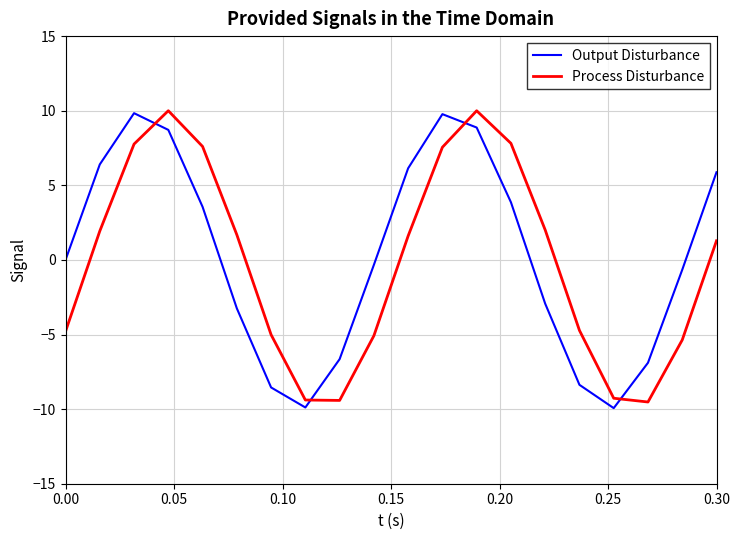

True or false: Output Disturbance has more than 2 interior local peaks.

False